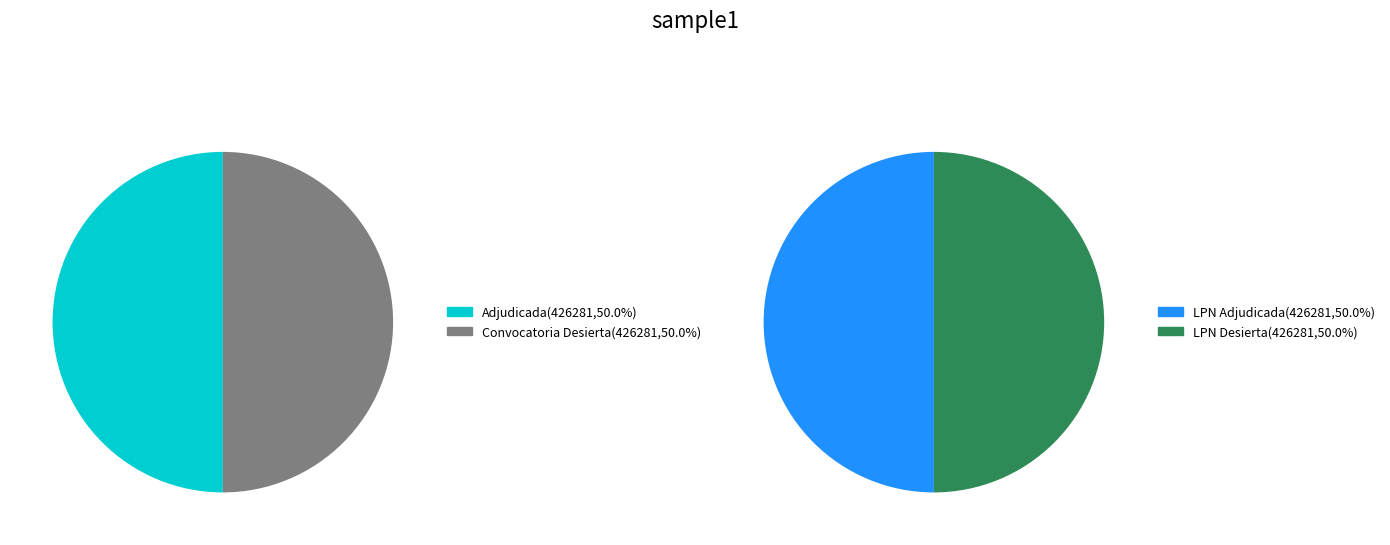

How many slices are in this pie chart?

2